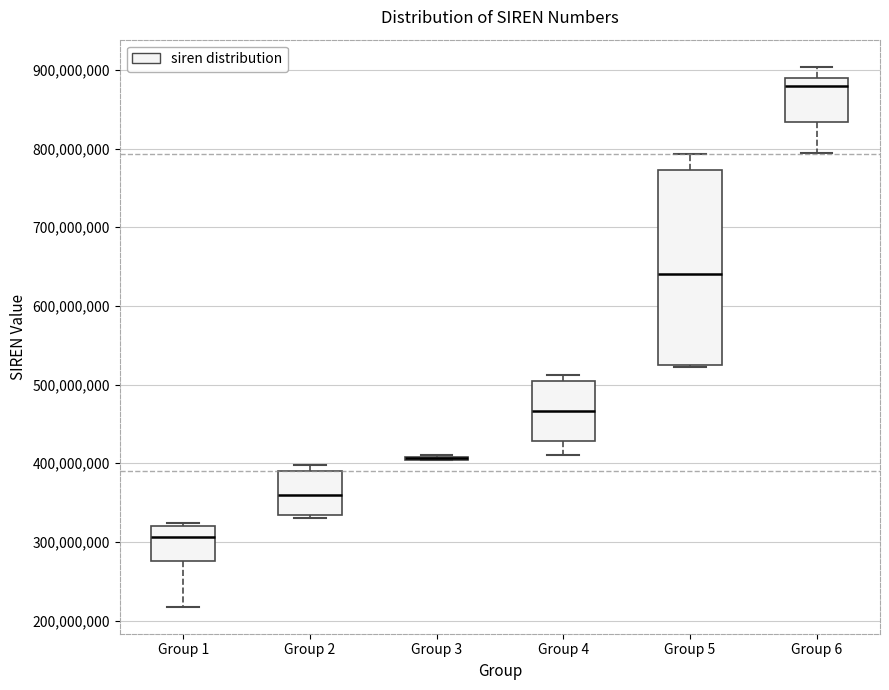

Which box is the tallest, from its lower edge to its upper edge?

Group 5